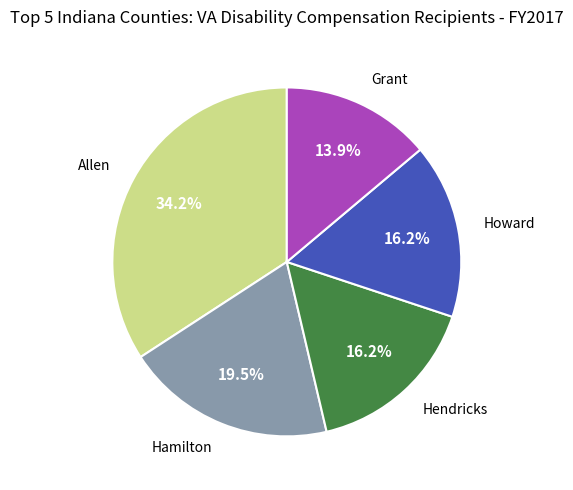

Is there any slice that represents more than half of the pie?

No